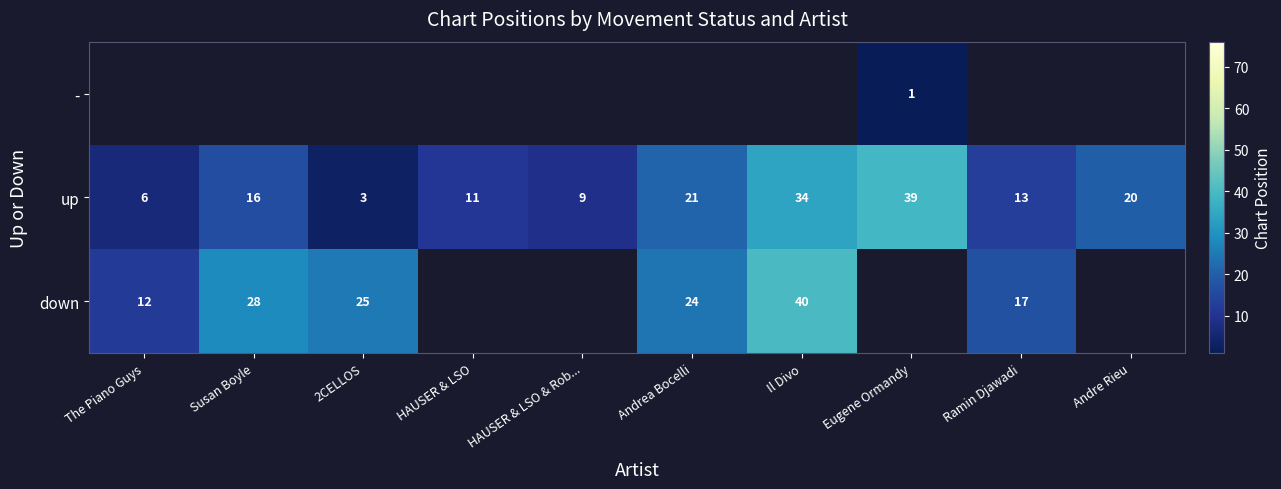

The down series shows 12 at The Piano Guys. True or false?

True